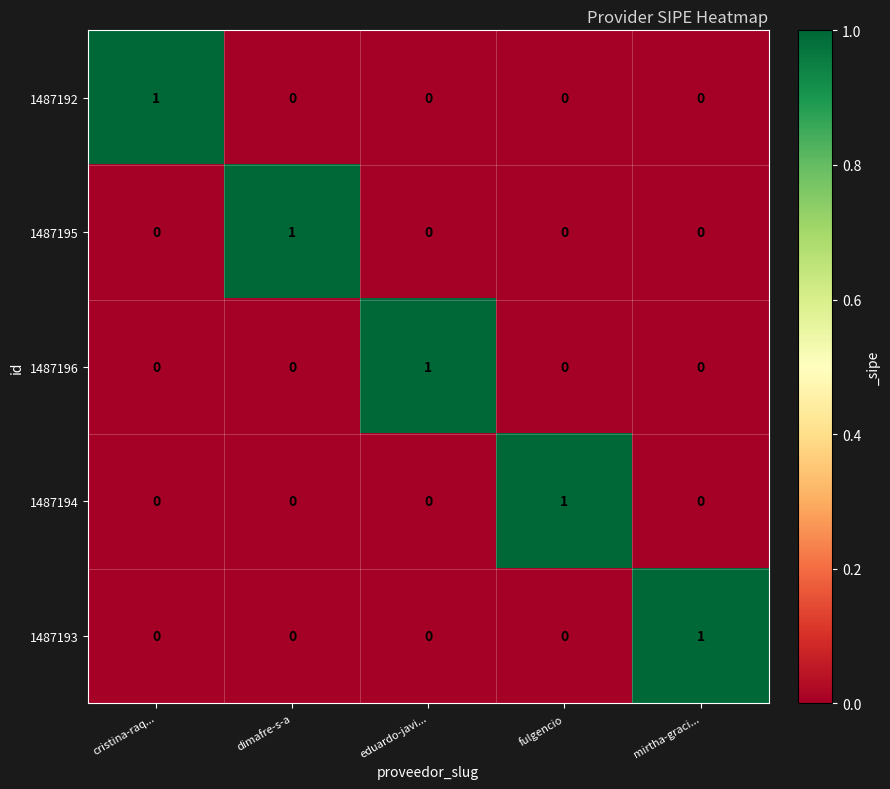

At how many categories does at least one series exceed 0?

5